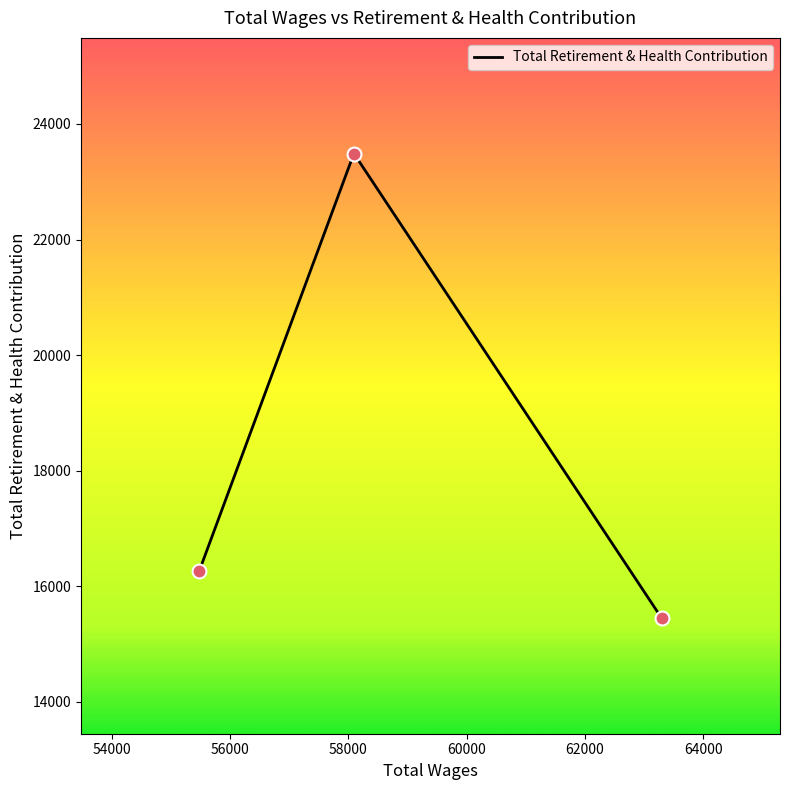

What is the difference between the maximum and second lowest values?

7215